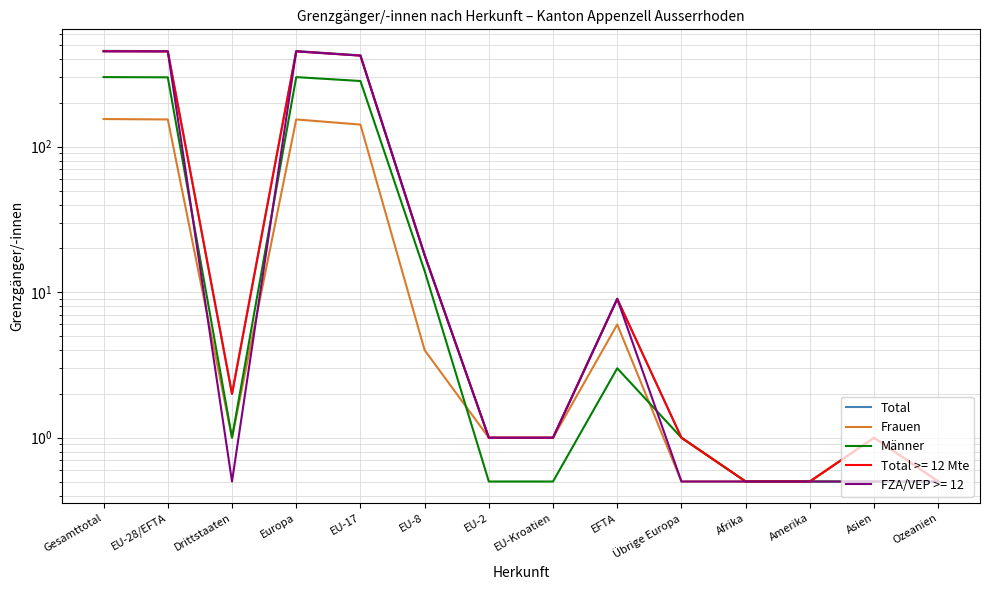

Count the number of data series in this chart.

3